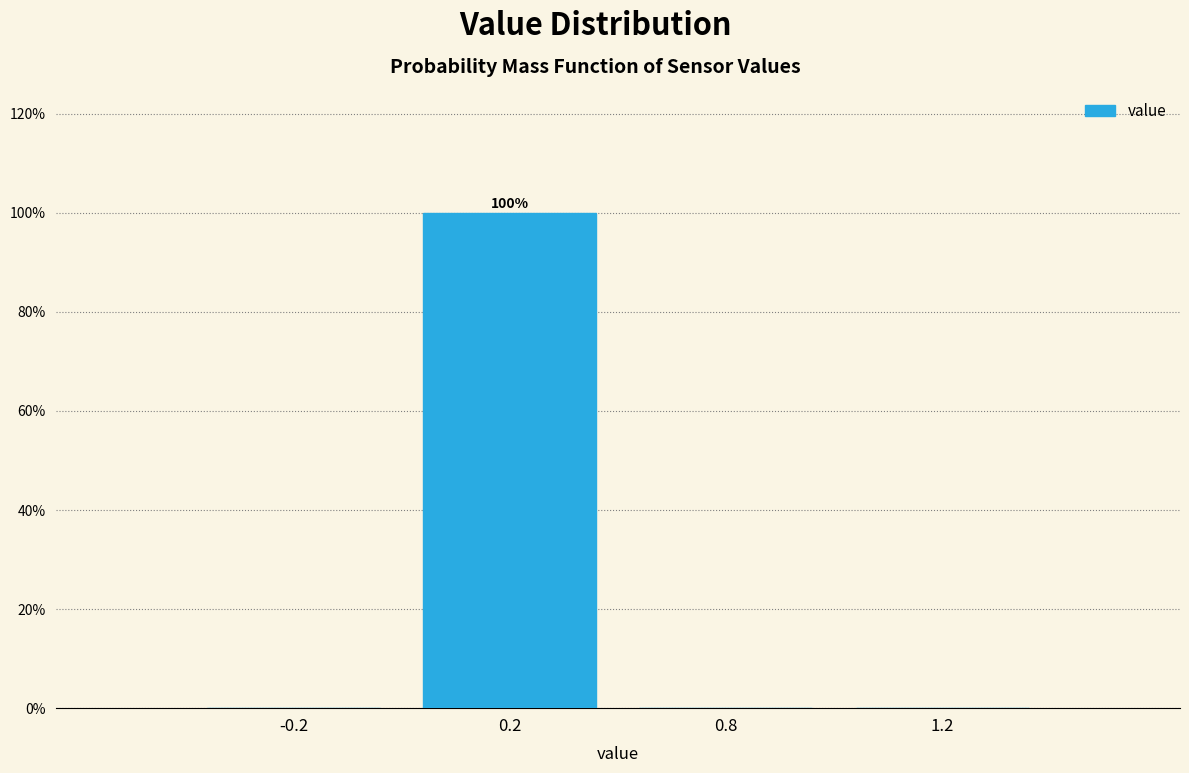

Reading left to right, transcribe all the data shown in this chart.

-0.2=0	0.2=100	0.8=0	1.2=0